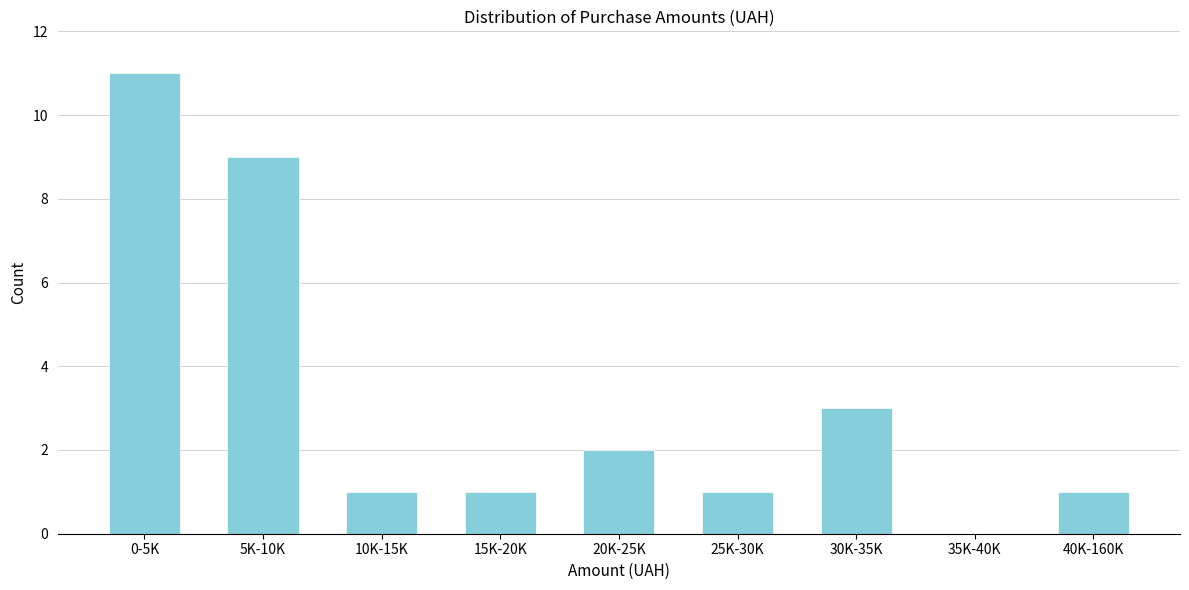

Read the value at 30K-35K.

3